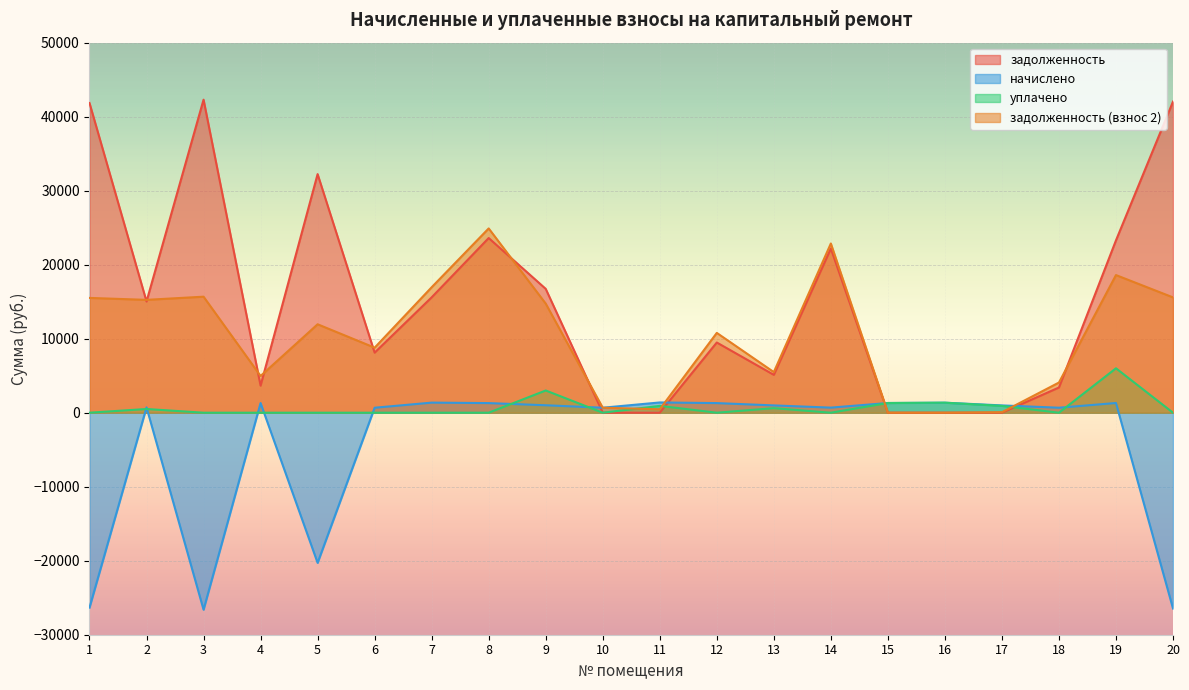

Reading left to right, list all the values displayed in this chart.

задолженность: 1=41845.1	2=15027.4	3=42296.2	4=3657.6	5=32238.0	6=8116.7	7=15588.7	8=23601.4	9=16735.4	10=0.0	11=0.0	12=9484.4	13=5115.7	14=22179.8	15=1.4	16=0.7	17=0.0	18=3403.6	19=23285.2	20=42038.4
начислено: 1=-26335.9	2=721.1	3=-26619.7	4=1304.8	5=-20289.5	6=671.3	7=1362.5	8=1298.8	9=1006.0	10=673.3	11=1384.4	12=1298.8	13=986.0	14=685.3	15=1310.7	16=1352.6	17=986.0	18=673.3	19=1310.7	20=-26457.5
уплачено: 1=0.0	2=500.0	3=0.0	4=0.0	5=0.0	6=0.0	7=0.0	8=0.0	9=3000.0	10=0.0	11=923.0	12=0.0	13=614.0	14=0.0	15=1310.0	16=1353.0	17=921.0	18=0.0	19=6000.0	20=0.0
задолженность (взнос 2): 1=15509.2	2=15248.5	3=15676.4	4=4962.3	5=11948.5	6=8788.0	7=16951.2	8=24900.2	9=14741.4	10=673.0	11=461.0	12=10783.2	13=5487.7	14=22865.1	15=2.1	16=0.3	17=65.0	18=4076.9	19=18595.9	20=15580.9